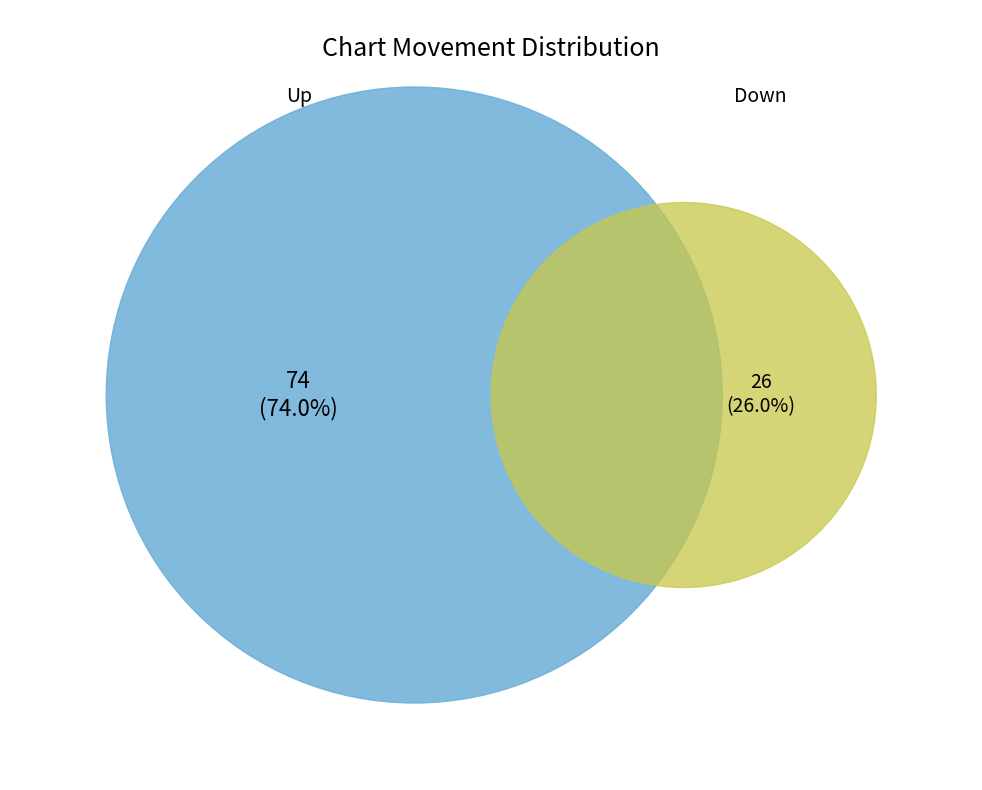

Is there a majority slice in this chart?

Yes